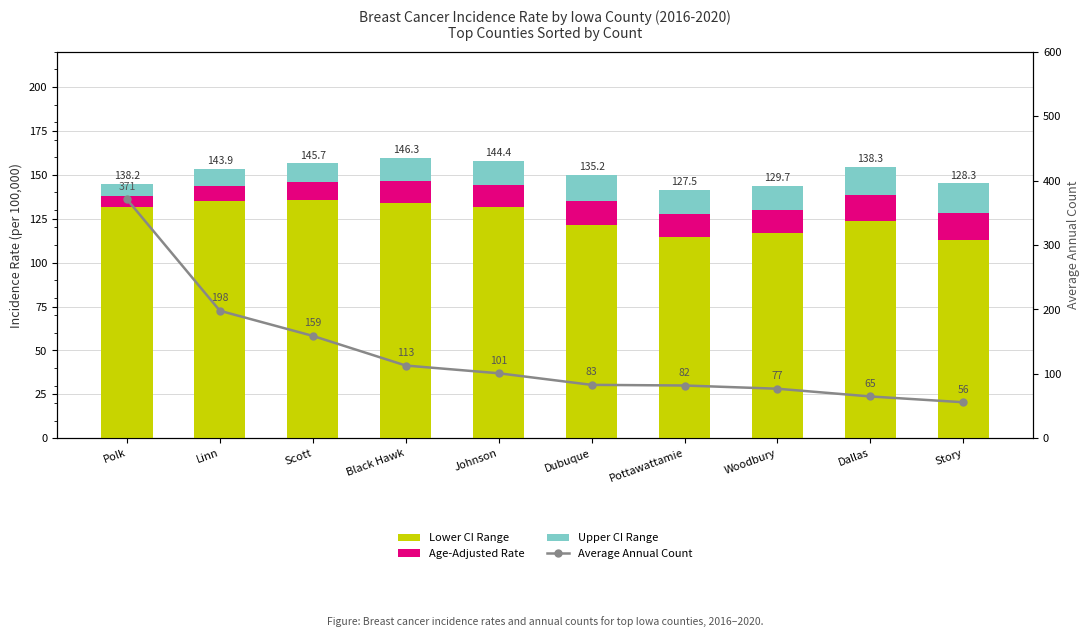

How many series are shown in this chart?

4